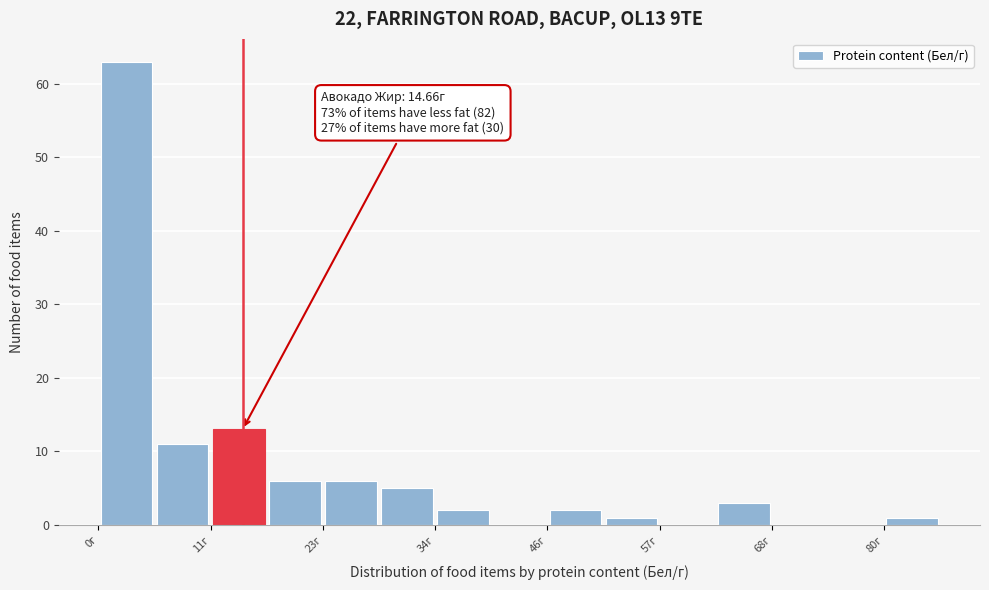

Read against the x-axis, roughly where is the centre of the tallest bar?

2